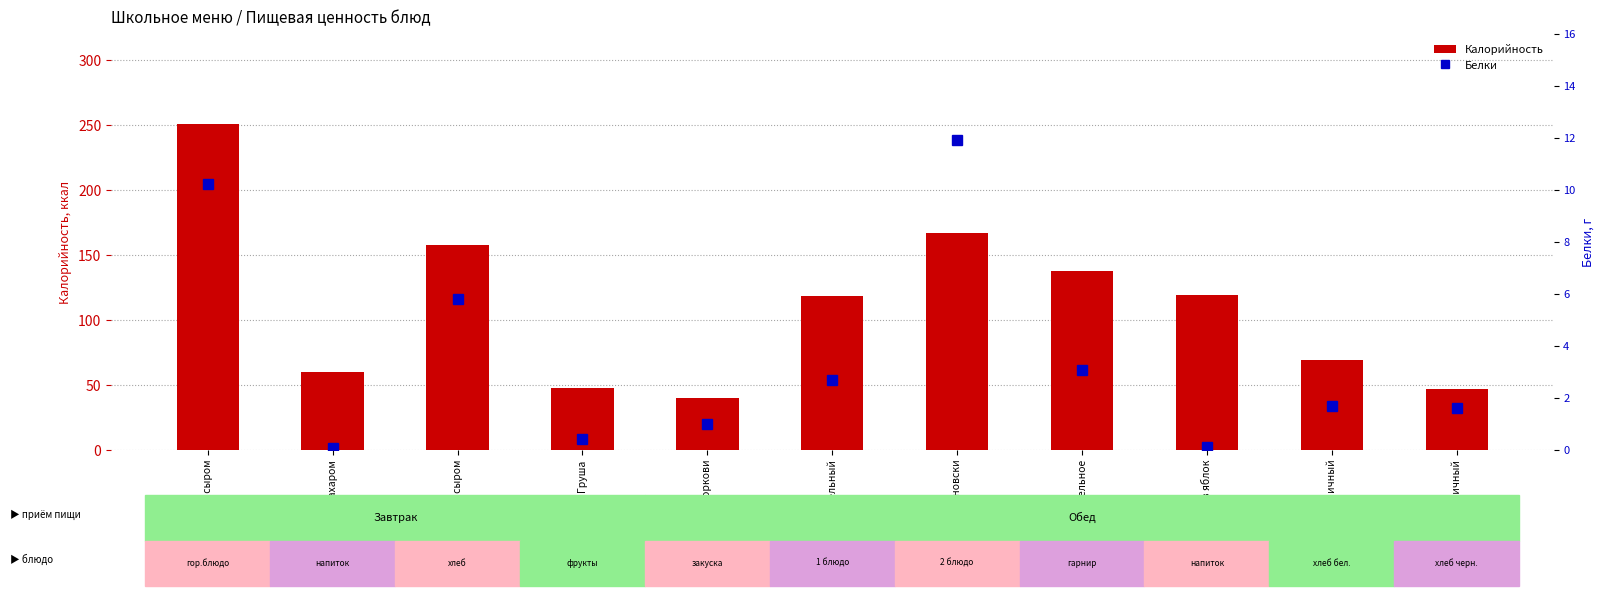

What position from the right is Бутерброд с сыром?

9